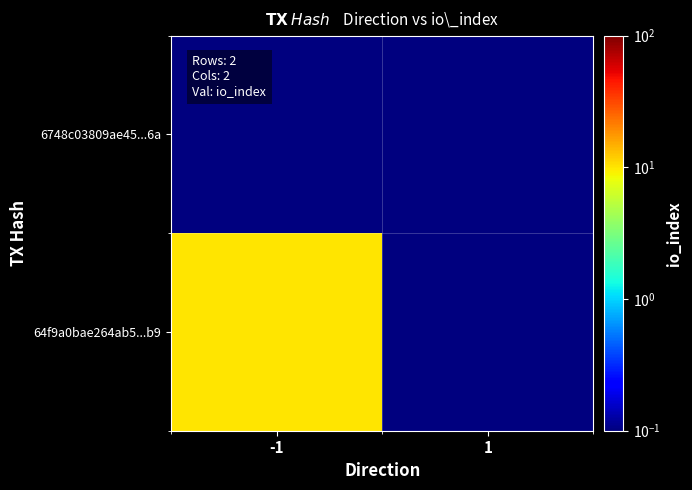

Which category has the highest value across all series?

-1